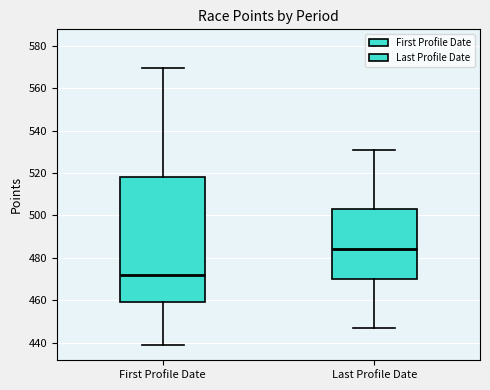

Where does the median line of the box for First Profile Date sit on the y-axis? The values are not printed on the chart, so give them approximately, as read against the axis.

472